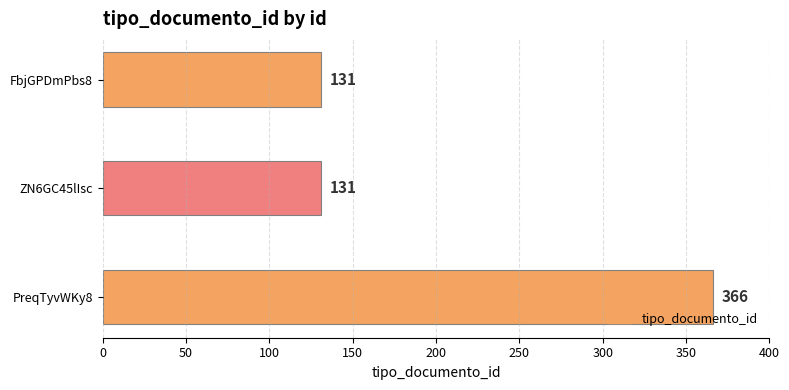

Reading top to bottom, what are all the values shown in this chart?

131	131	366